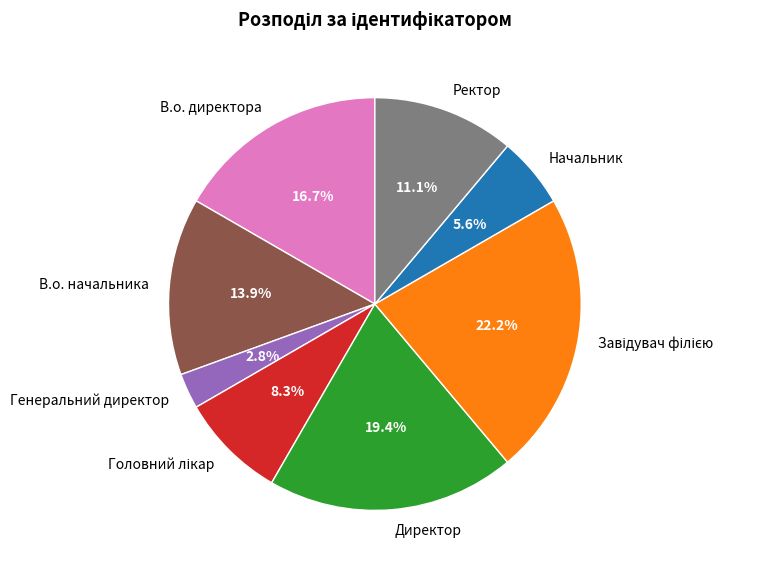

What is the smallest slice in the pie chart?

Генеральний директор